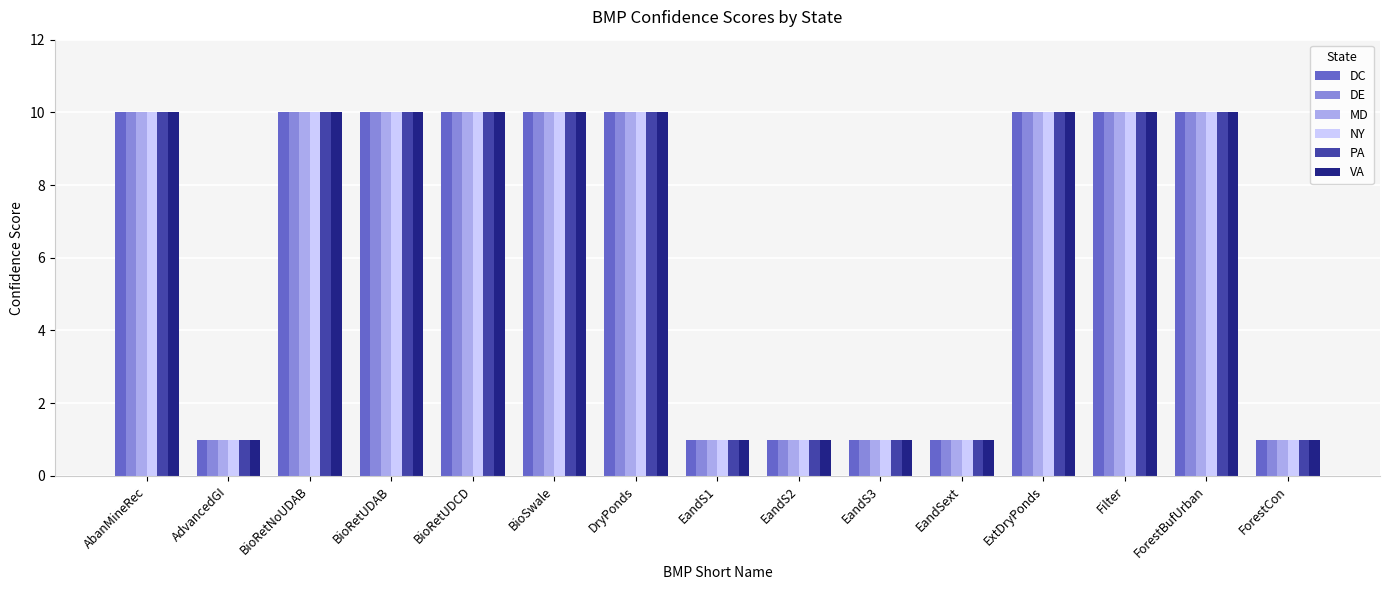

What are all the series names shown in the legend?

DC, DE, MD, NY, PA, VA